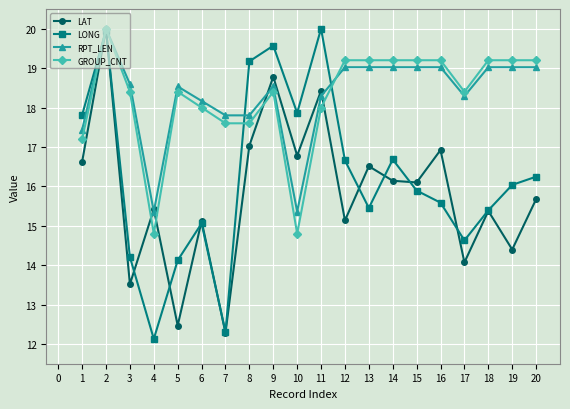

Reading left to right, what are all the values shown in this chart?

LAT: 16.6	20.0	13.5	15.4	12.5	15.1	12.3	17.0	18.8	16.8	18.4	15.1	16.5	16.1	16.1	16.9	14.1	15.4	14.4	15.7
LONG: 17.8	20.0	14.2	12.1	14.1	15.1	12.3	19.2	19.6	17.9	20.0	16.7	15.5	16.7	15.9	15.6	14.6	15.4	16.0	16.2
RPT_LEN: 17.4	20.0	18.6	15.4	18.5	18.2	17.8	17.8	18.5	15.4	18.3	19.0	19.0	19.0	19.0	19.0	18.3	19.0	19.0	19.0
GROUP_CNT: 17.2	20.0	18.4	14.8	18.4	18.0	17.6	17.6	18.4	14.8	18.0	19.2	19.2	19.2	19.2	19.2	18.4	19.2	19.2	19.2